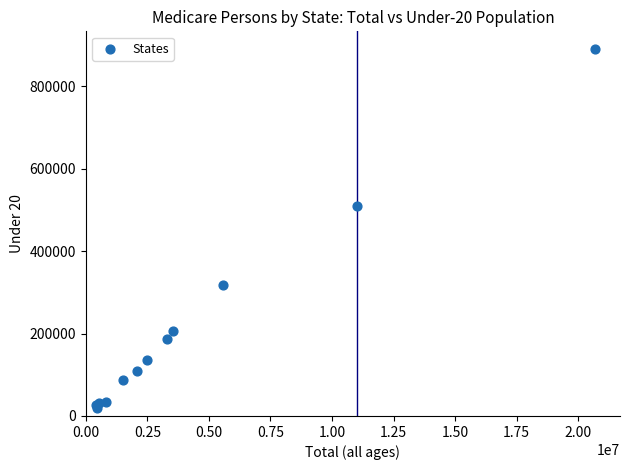

What Y value in the scatter plot is closest to 454707?

510649